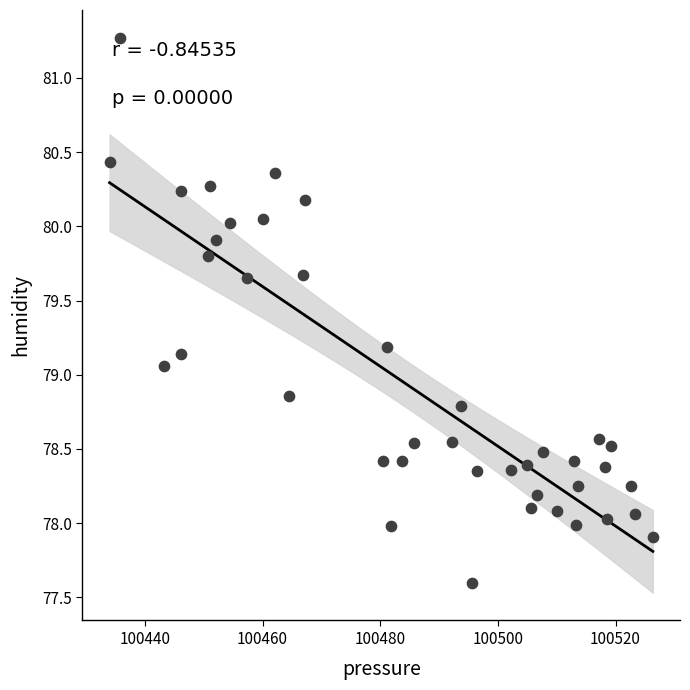

What is the range of X values (max minus min)?

92.3